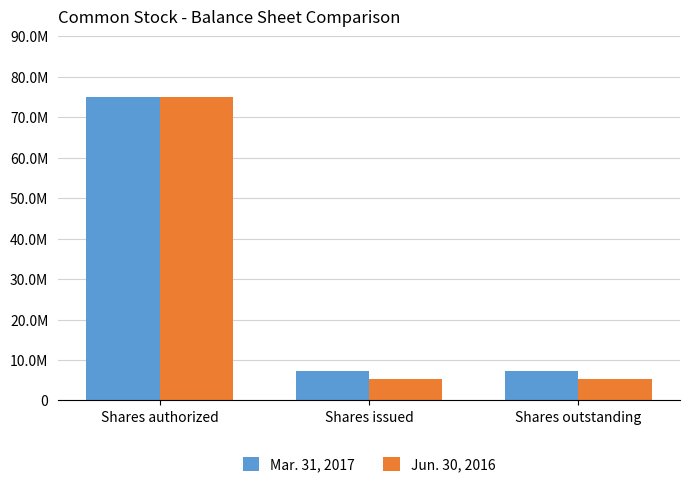

What is the label of the 2nd bar from the left?

Shares issued